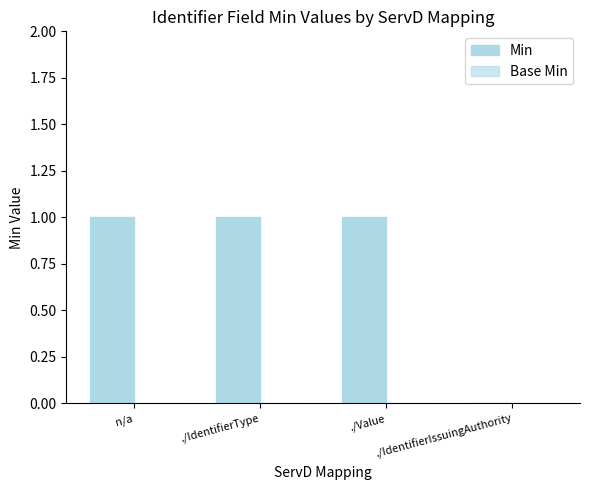

How many values are above zero?

3